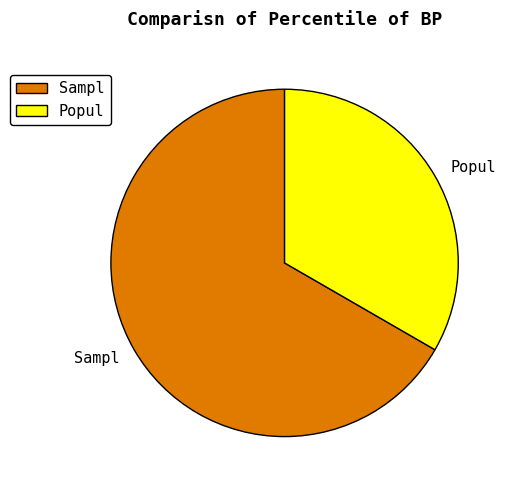

How many segments does this pie chart have?

2